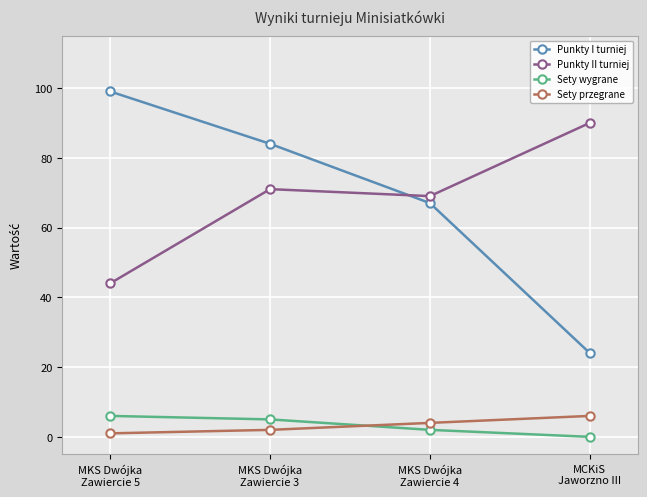

The value of Punkty I turniej at MKS Dwójka
Zawiercie 5 is 99. True or false?

True